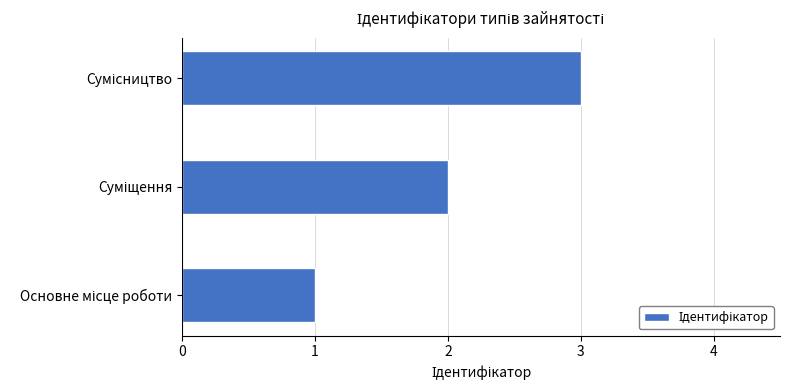

What is the sum of all values?

6